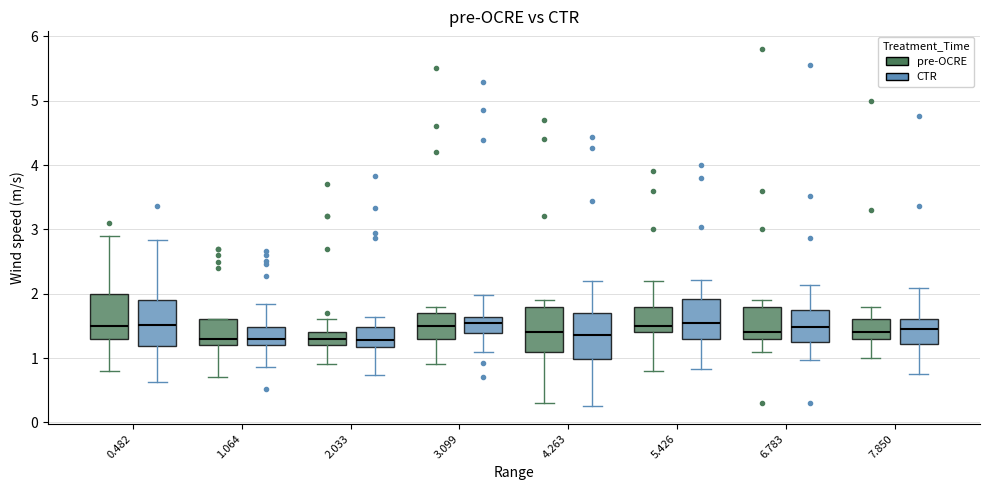

Reading left to right, transcribe this box plot: for each box, give where its median line is, the range the box spans, and where its two whiskers end, as read against the y-axis. The values are not printed on the chart, so give them approximately, as read against the axis.

0.482 (pre-OCRE): median 1.5, box 1.3 to 2.0, whiskers 0.8 to 2.9
0.482 (CTR): median 1.5, box 1.2 to 1.9, whiskers 0.6 to 2.8
1.064 (pre-OCRE): median 1.3, box 1.2 to 1.6, whiskers 0.7 to 1.6
1.064 (CTR): median 1.3, box 1.2 to 1.5, whiskers 0.9 to 1.8
2.033 (pre-OCRE): median 1.3, box 1.2 to 1.4, whiskers 0.9 to 1.6
2.033 (CTR): median 1.3, box 1.2 to 1.5, whiskers 0.7 to 1.6
3.099 (pre-OCRE): median 1.5, box 1.3 to 1.7, whiskers 0.9 to 1.8
3.099 (CTR): median 1.5, box 1.4 to 1.6, whiskers 1.1 to 2.0
4.263 (pre-OCRE): median 1.4, box 1.1 to 1.8, whiskers 0.3 to 1.9
4.263 (CTR): median 1.4, box 1.0 to 1.7, whiskers 0.3 to 2.2
5.426 (pre-OCRE): median 1.5, box 1.4 to 1.8, whiskers 0.8 to 2.2
5.426 (CTR): median 1.5, box 1.3 to 1.9, whiskers 0.8 to 2.2
6.783 (pre-OCRE): median 1.4, box 1.3 to 1.8, whiskers 1.1 to 1.9
6.783 (CTR): median 1.5, box 1.3 to 1.7, whiskers 1.0 to 2.1
7.850 (pre-OCRE): median 1.4, box 1.3 to 1.6, whiskers 1.0 to 1.8
7.850 (CTR): median 1.5, box 1.2 to 1.6, whiskers 0.8 to 2.1